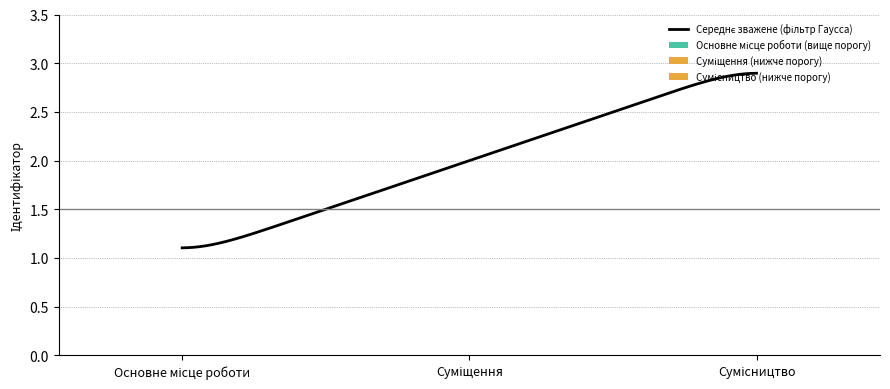

How many lines are shown in the chart?

1